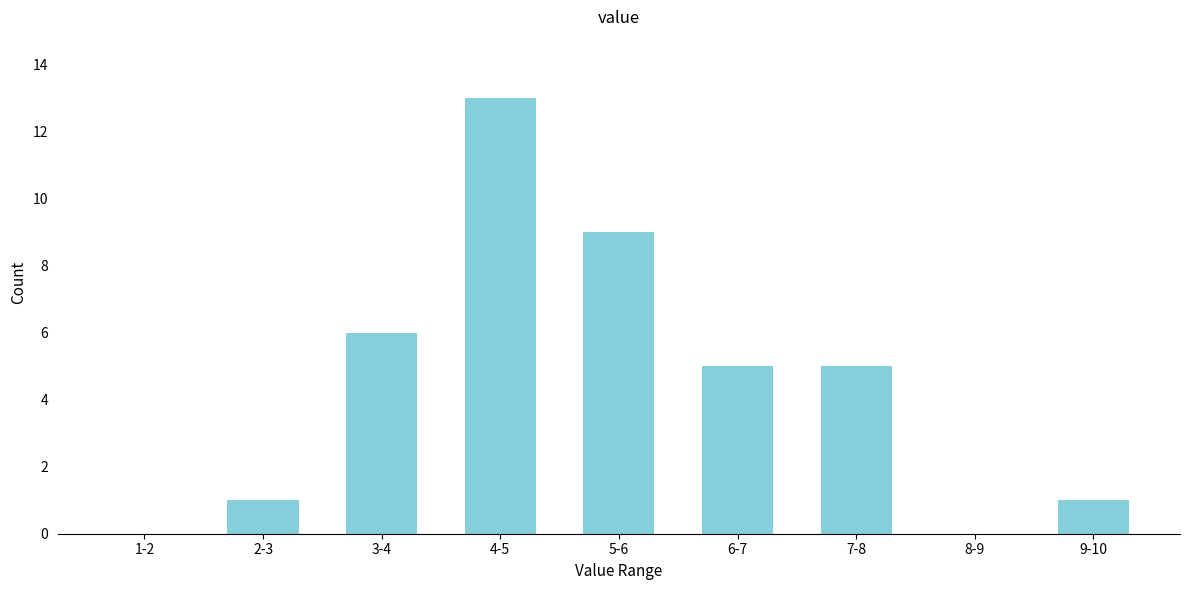

Reading right to left, extract all data points from this chart.

9-10=1	8-9=0	7-8=5	6-7=5	5-6=9	4-5=13	3-4=6	2-3=1	1-2=0